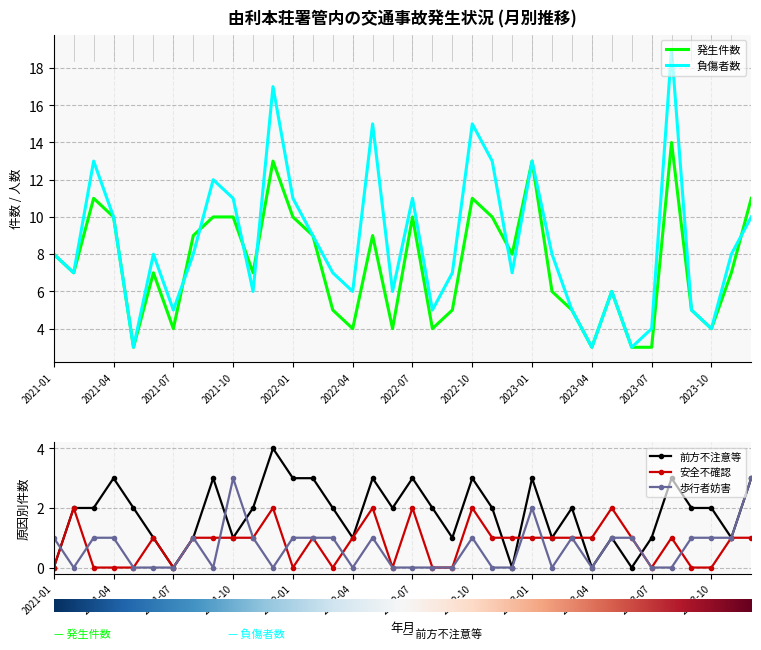

Is it true that 発生件数 equals 8 at 2023-09?

False